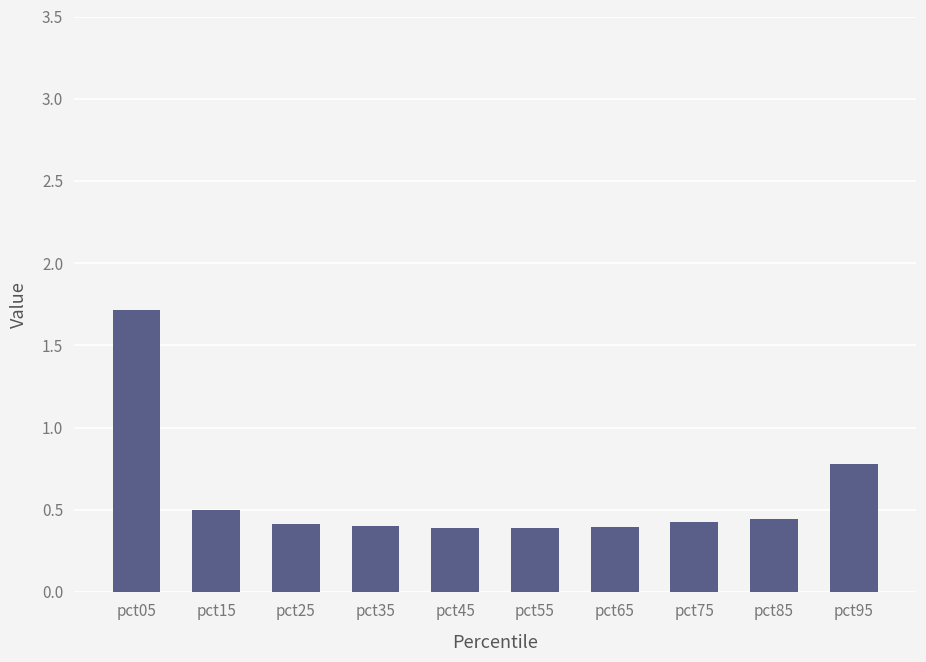

What is the maximum value shown in the chart?

1.7